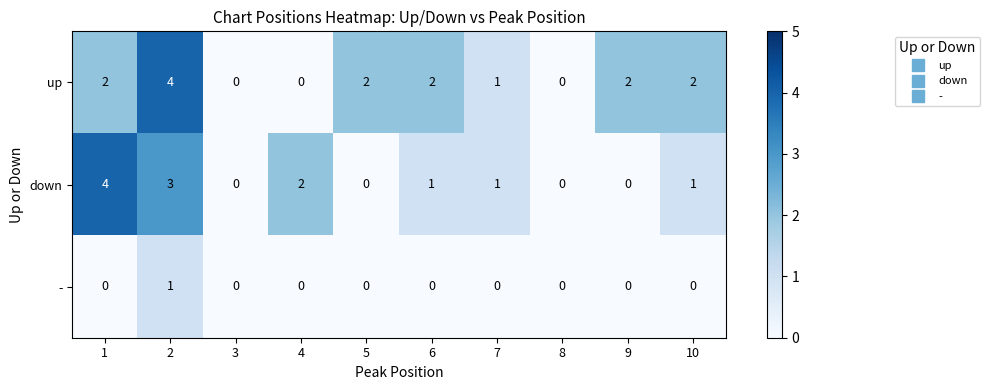

How many positive values does the - series have?

1